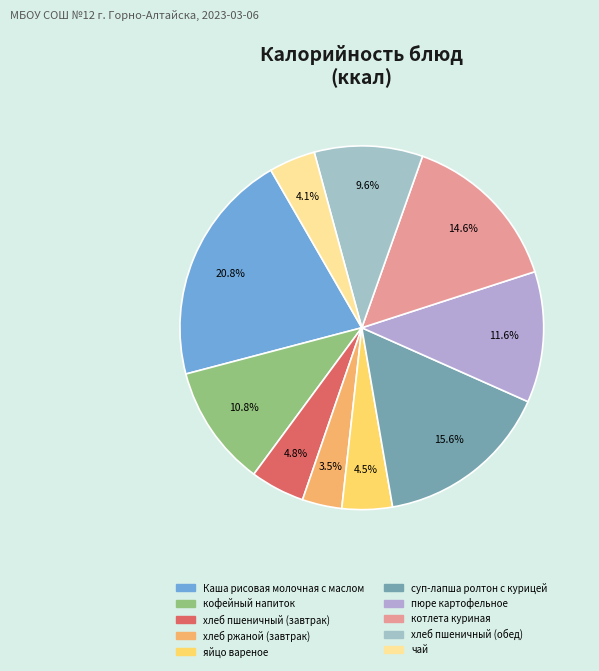

Which slice is the smallest?

хлеб ржаной (завтрак)